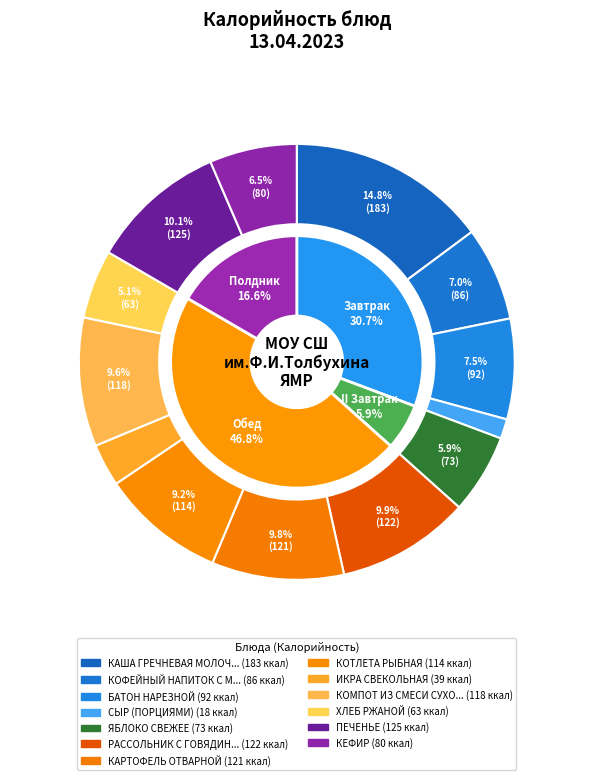

How many segments does this pie chart have?

13